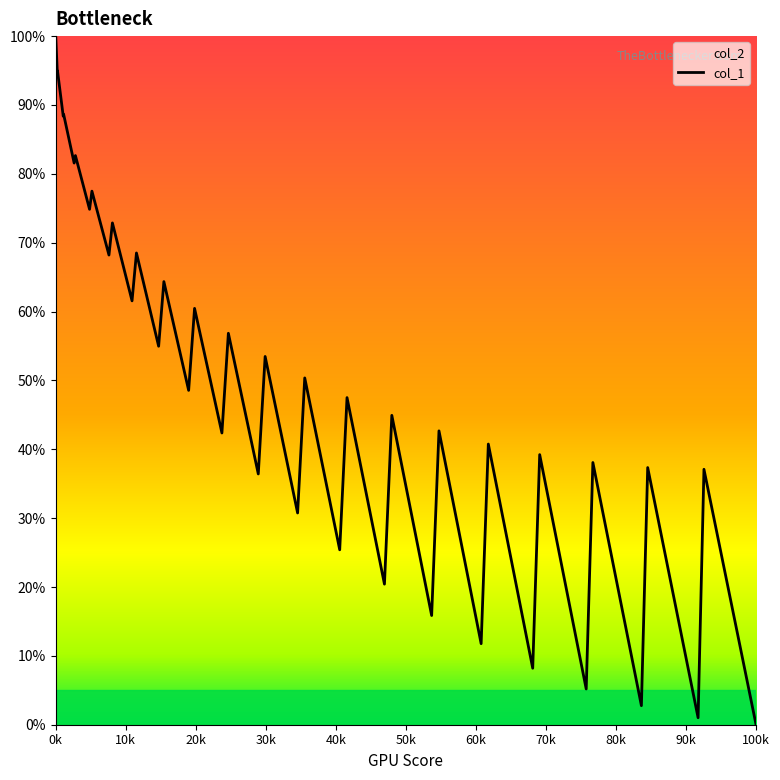

At which category does the chart reach its peak across all series?

0k